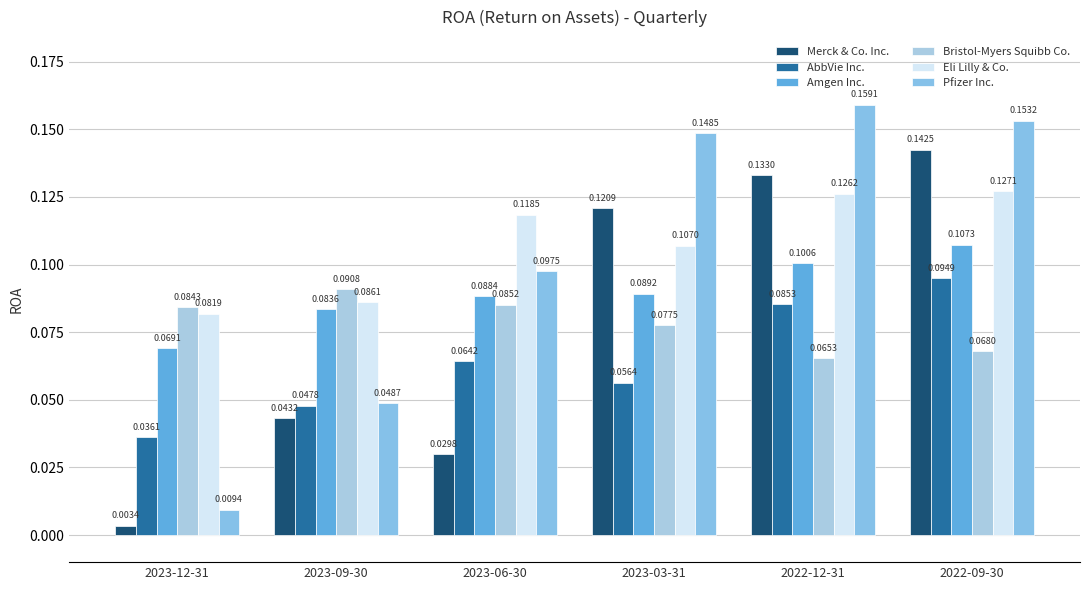

Are the bars horizontal?

No